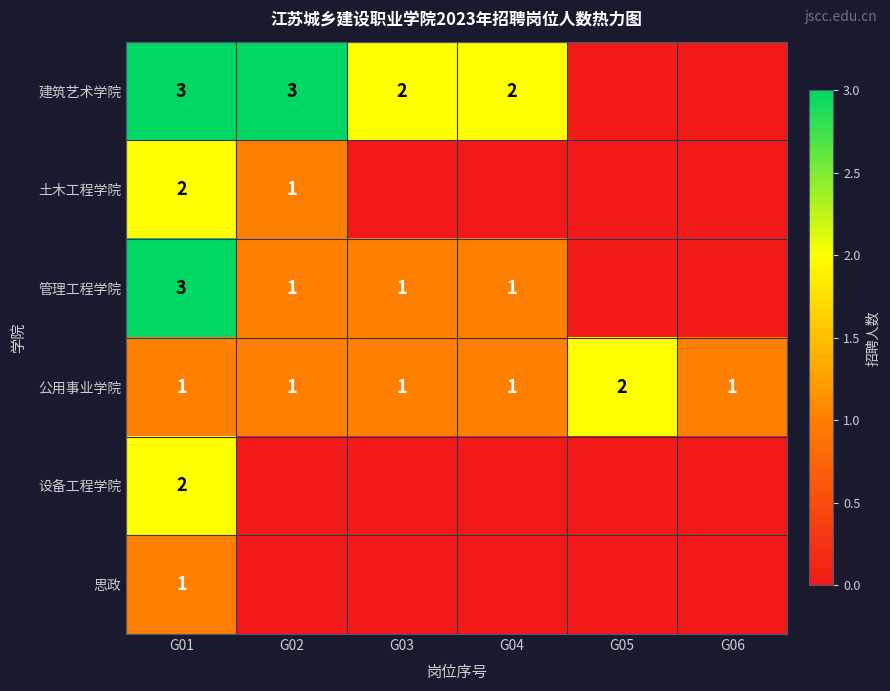

Read the 公用事业学院 value at G03.

1